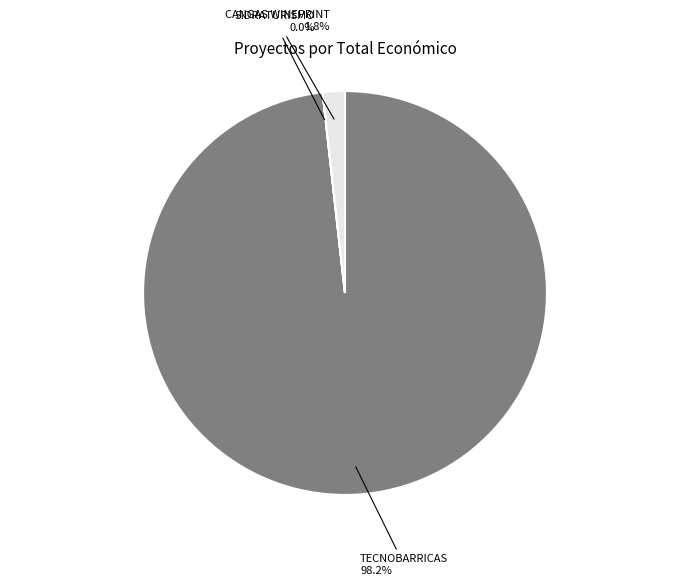

What is the majority slice?

TECNOBARRICAS